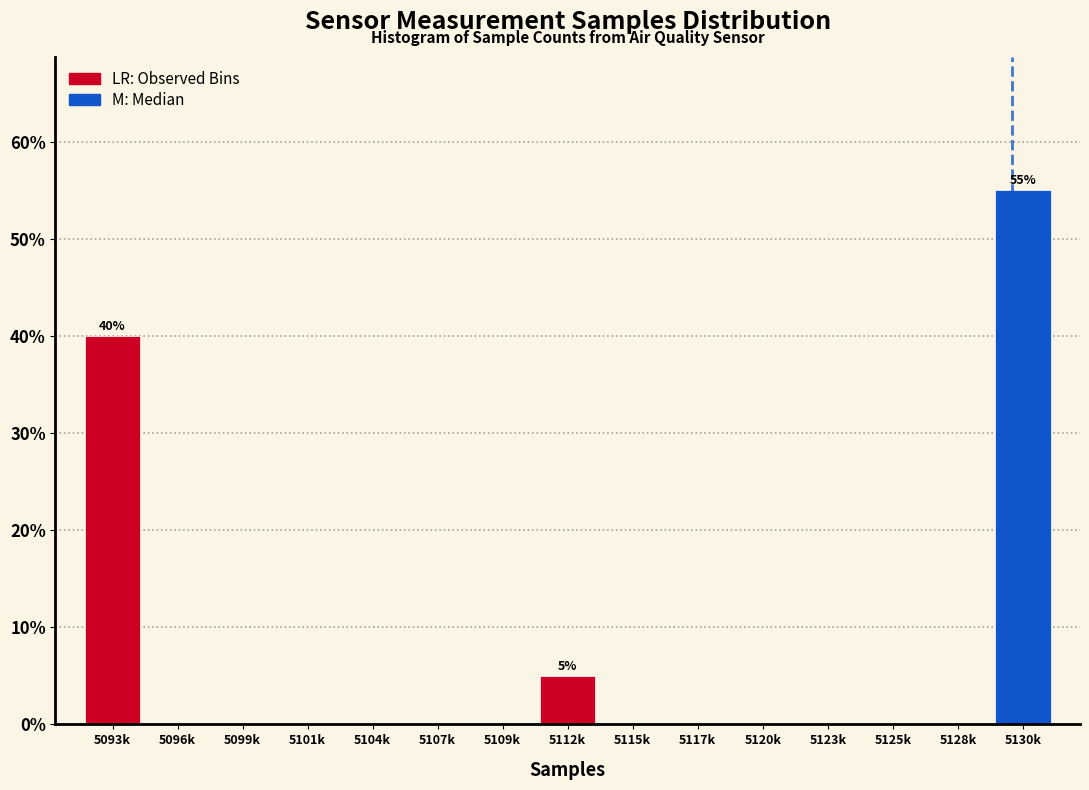

Reading left to right, list all the values displayed in this chart.

5093k=40.0	5096k=0.0	5099k=0.0	5101k=0.0	5104k=0.0	5107k=0.0	5109k=0.0	5112k=5.0	5115k=0.0	5117k=0.0	5120k=0.0	5123k=0.0	5125k=0.0	5128k=0.0	5130k=55.0